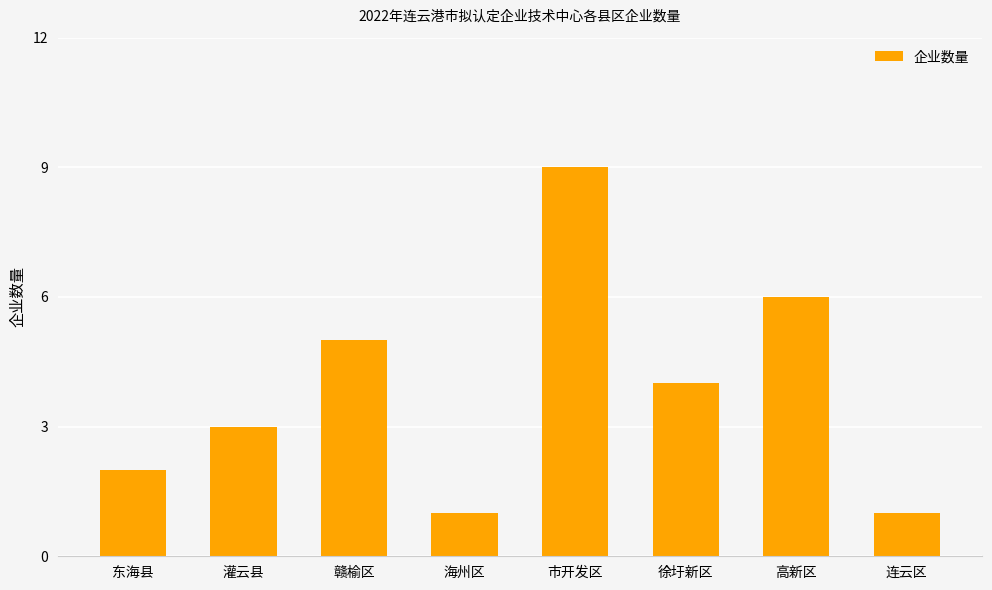

What is the ratio of the value at 连云区 to the value at 海州区?

1.0